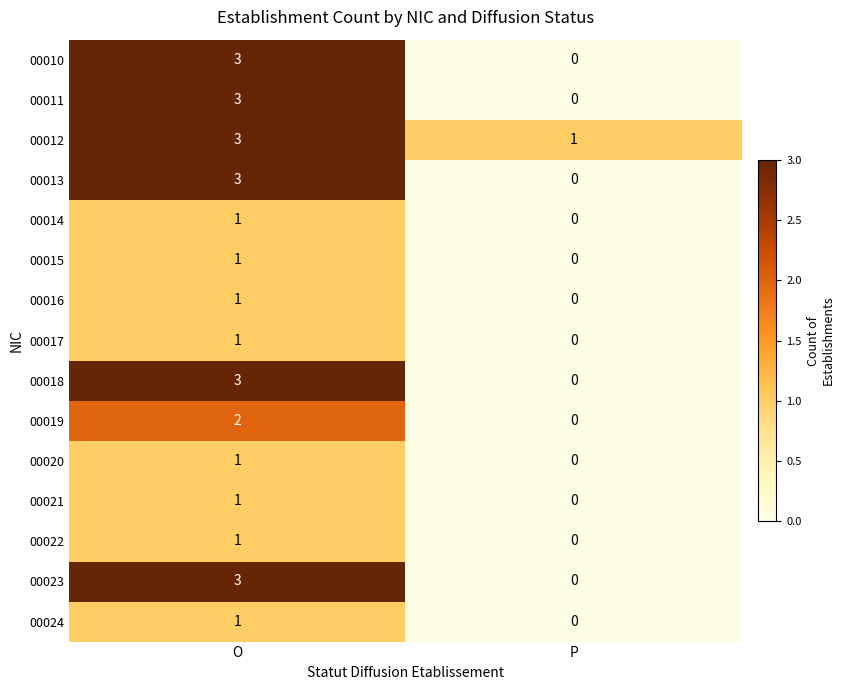

Which series has the largest total across all categories?

00012